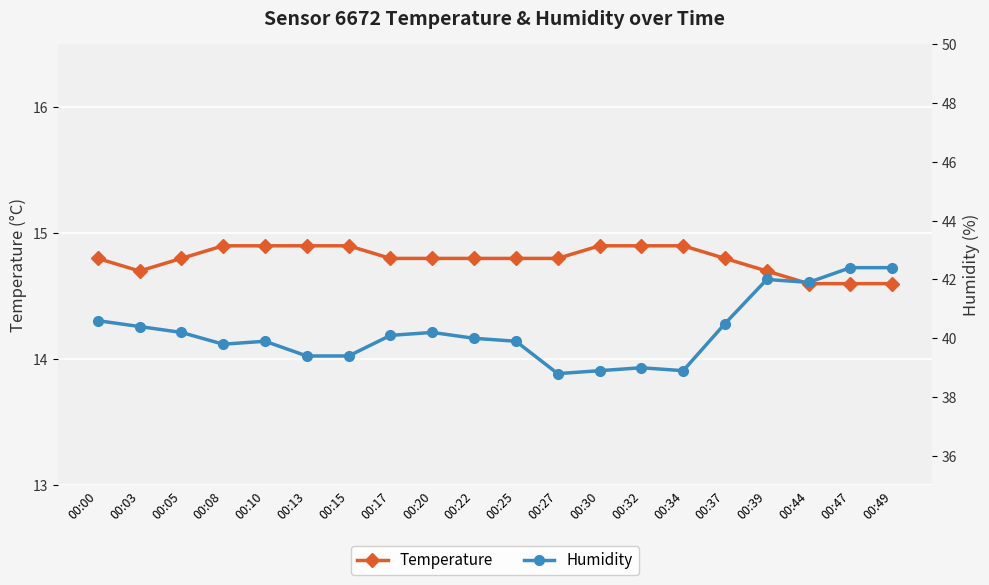

Rank the categories by Temperature value from highest to lowest.

00:08, 00:10, 00:13, 00:15, 00:30, 00:32, 00:34, 00:00, 00:05, 00:17, 00:20, 00:22, 00:25, 00:27, 00:37, 00:03, 00:39, 00:44, 00:47, 00:49